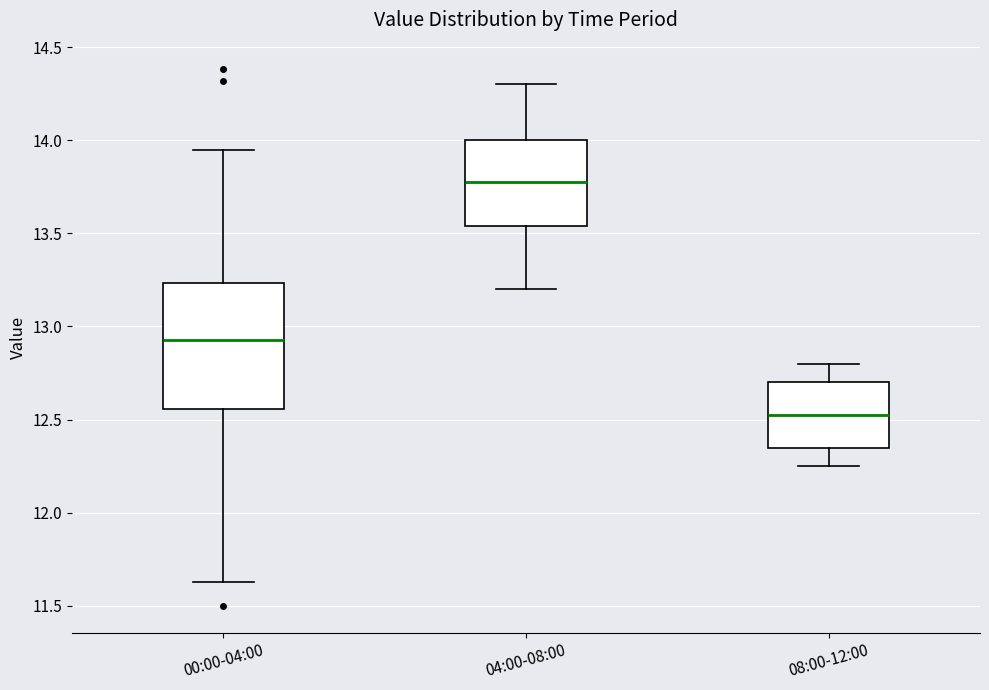

Reading left to right, transcribe this box plot: for each box, give where its median line is, the range the box spans, and where its two whiskers end, as read against the y-axis. The values are not printed on the chart, so give them approximately, as read against the axis.

00:00-04:00: median 12.95, box 12.55 to 13.25, whiskers 11.65 to 13.95
04:00-08:00: median 13.80, box 13.55 to 14.00, whiskers 13.20 to 14.30
08:00-12:00: median 12.55, box 12.35 to 12.70, whiskers 12.25 to 12.80